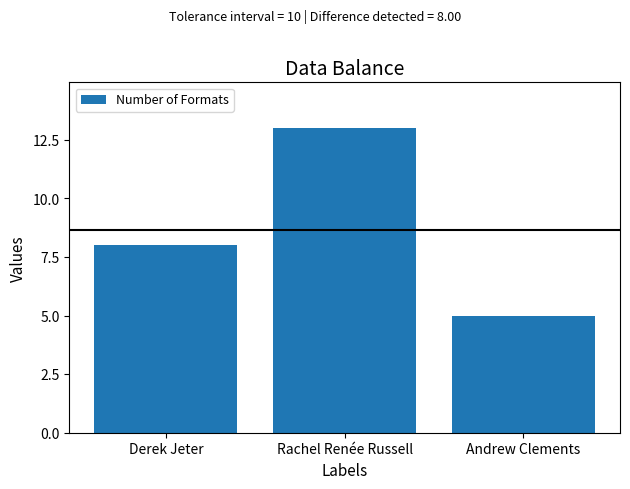

Reading left to right, list all the values displayed in this chart.

8	13	5